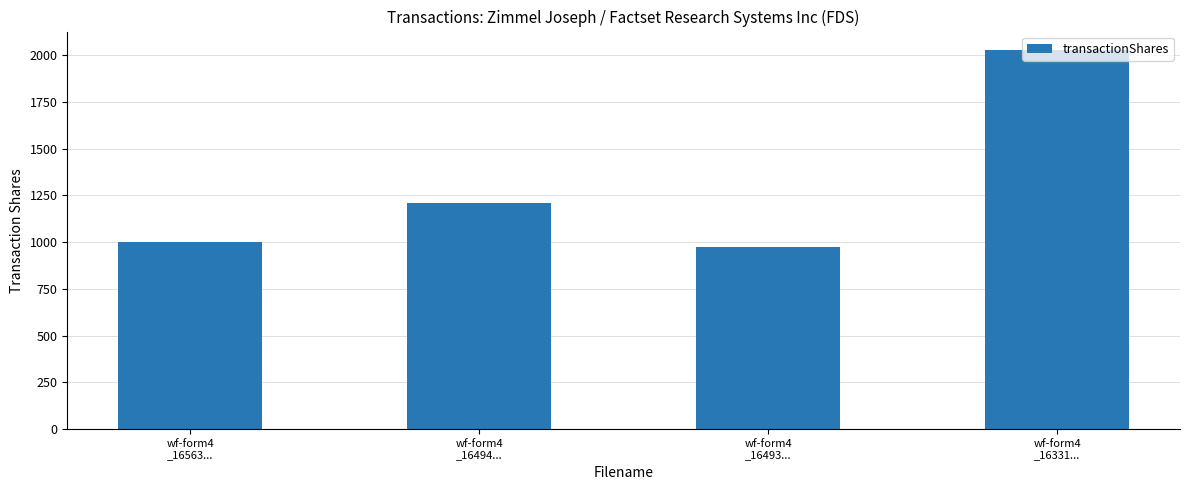

What is the sum of the values at wf-form4
_16493... and wf-form4
_16494...?

2183